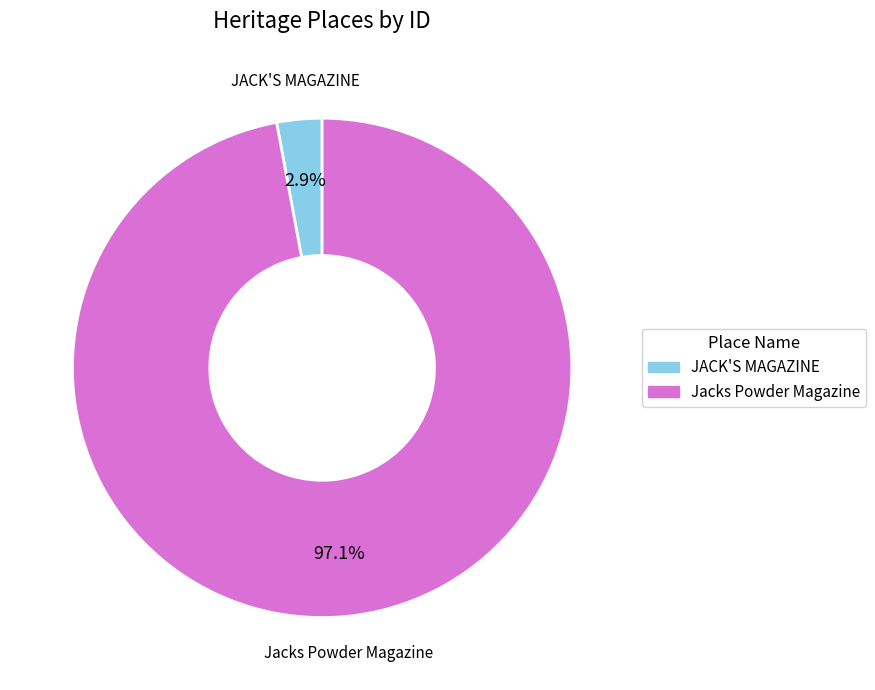

How many segments does this pie chart have?

2